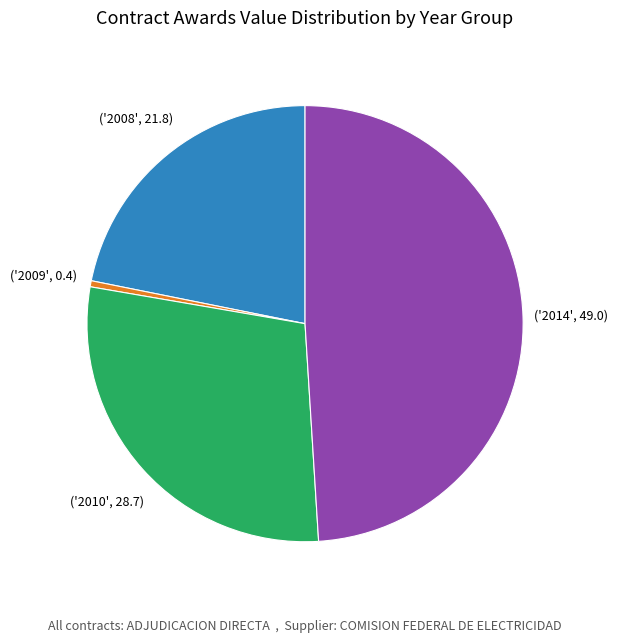

Is there any slice that represents more than half of the pie?

No